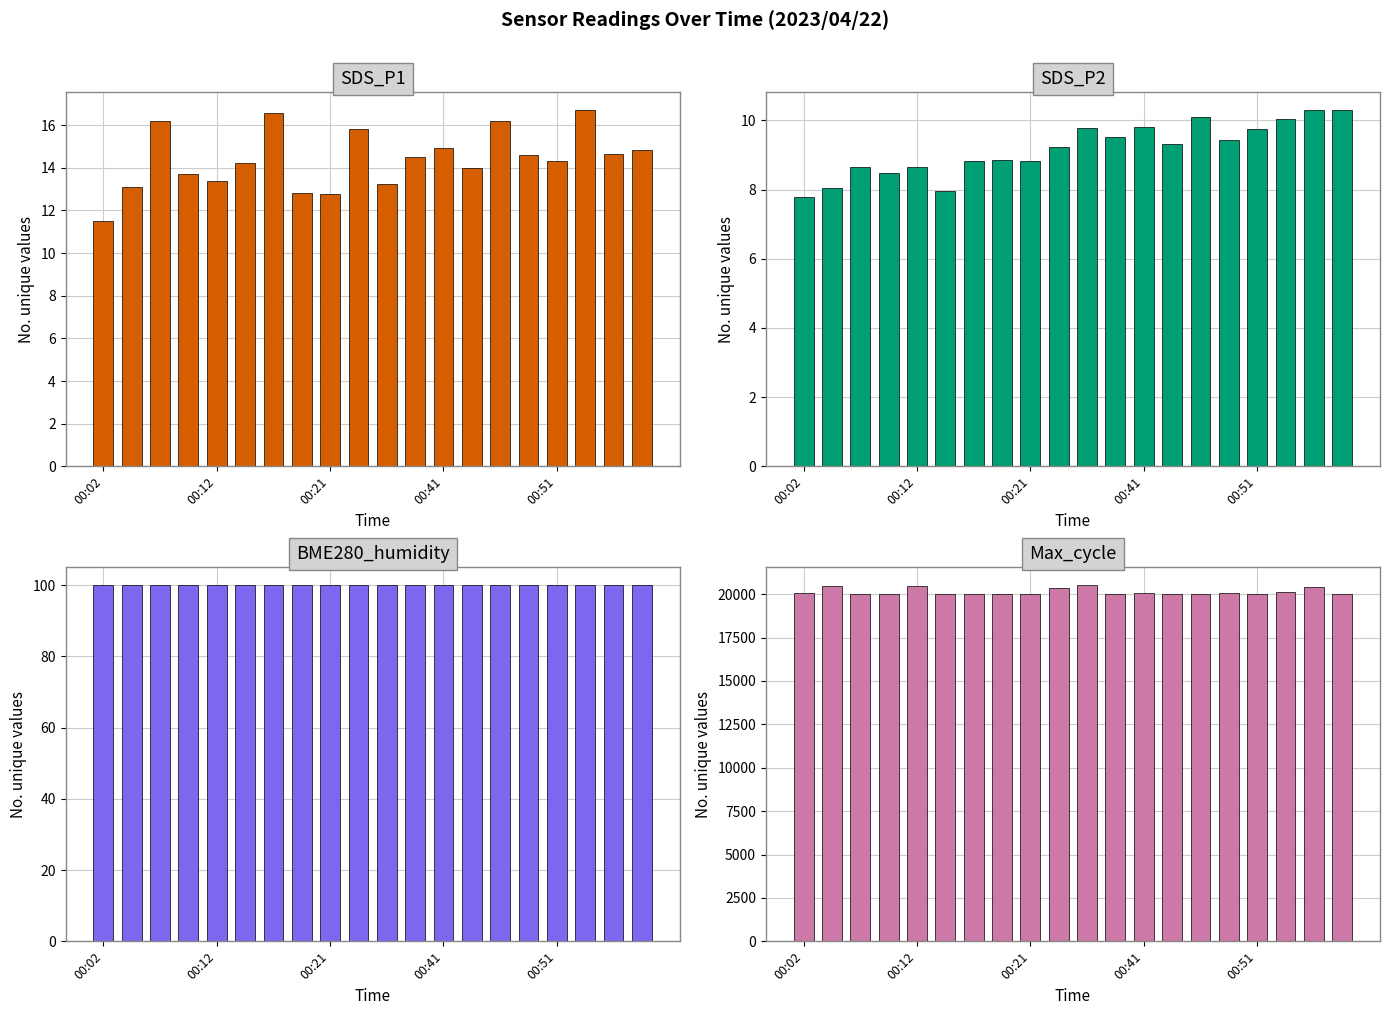

Reading right to left, list all the values displayed in this chart.

SDS_P1: 14.8	14.7	16.7	14.3	14.6	16.2	14.0	14.9	14.5	13.2	15.8	12.8	12.8	16.6	14.2	13.4	13.7	16.2	13.1	11.5
SDS_P2: 10.3	10.3	10.1	9.8	9.4	10.1	9.3	9.8	9.5	9.8	9.2	8.8	8.8	8.8	8.0	8.7	8.5	8.7	8.1	7.8
BME280_humidity: 100.0	100.0	100.0	100.0	100.0	100.0	100.0	100.0	100.0	100.0	100.0	100.0	100.0	100.0	100.0	100.0	100.0	100.0	100.0	100.0
Max_cycle: 20027.0	20426.0	20121.0	20029.0	20045.0	20024.0	20032.0	20079.0	20033.0	20520.0	20383.0	20021.0	20020.0	20025.0	20025.0	20490.0	20028.0	20017.0	20472.0	20056.0